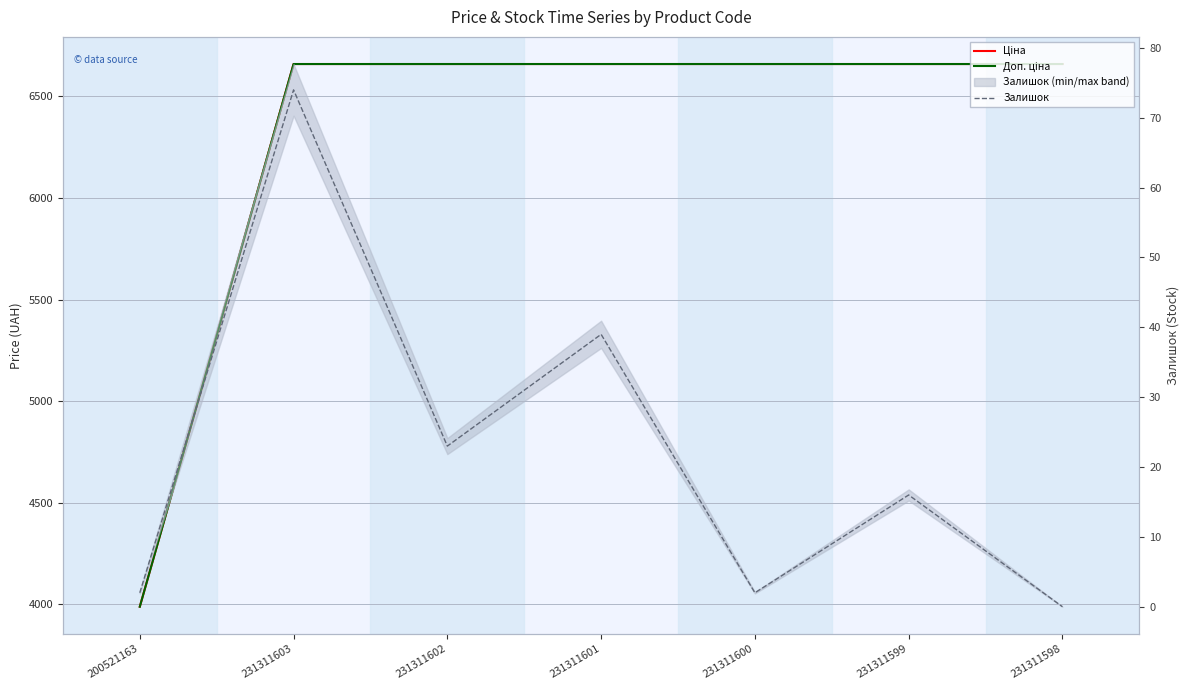

Which category has the lowest value across all series?

231311598